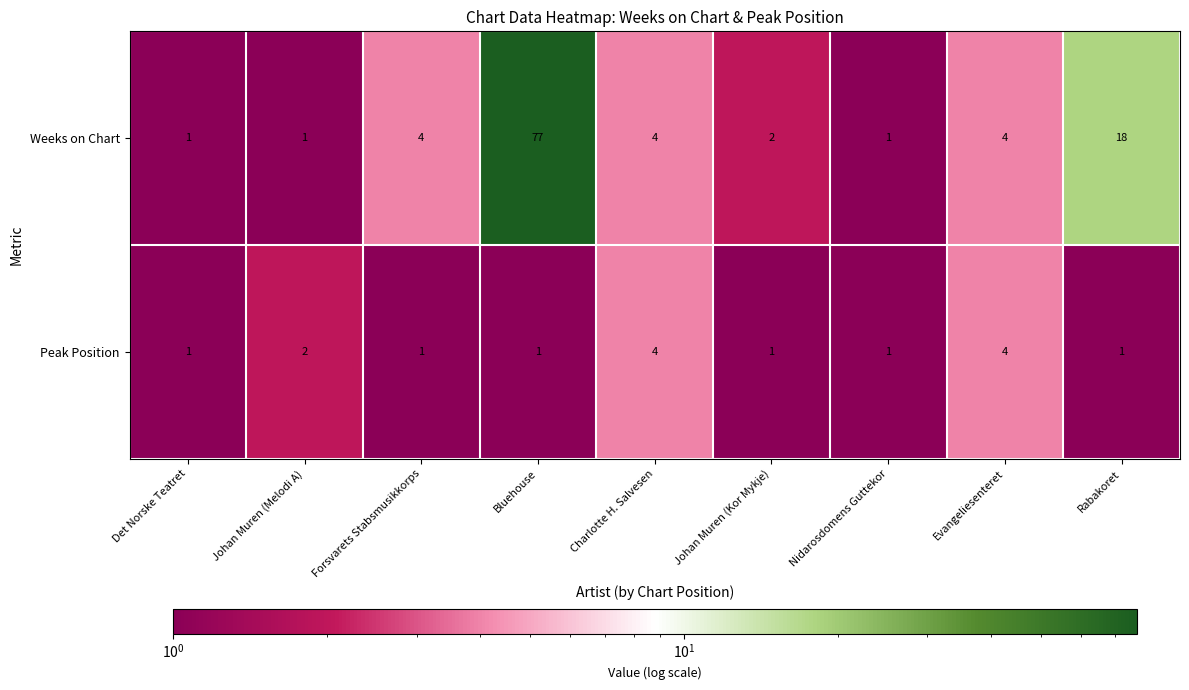

What is the total value across all series at Det Norske Teatret?

2